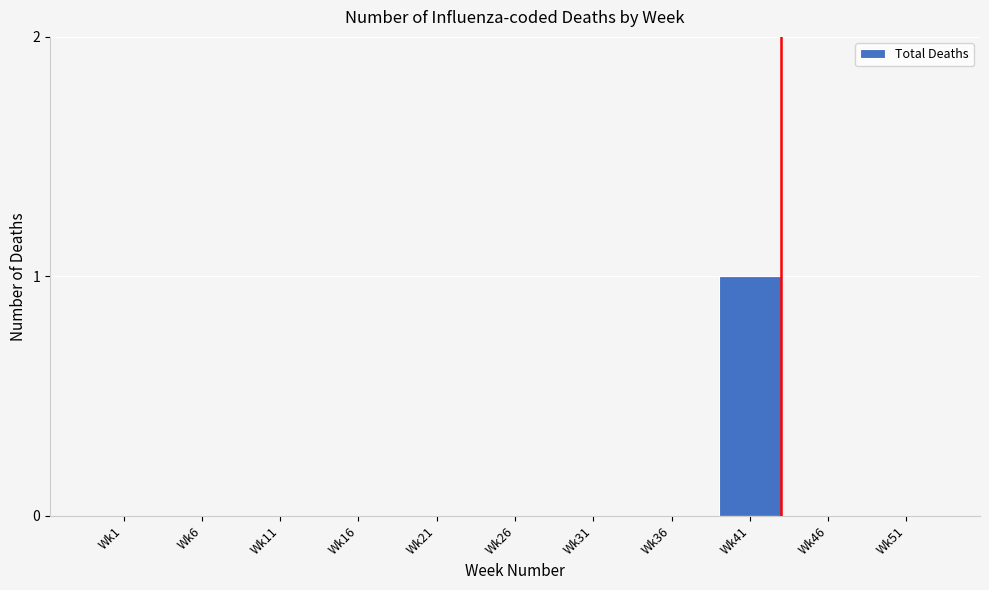

Reading left to right, extract all data points from this chart.

Wk1=0	Wk6=0	Wk11=0	Wk16=0	Wk21=0	Wk26=0	Wk31=0	Wk36=0	Wk41=1	Wk46=0	Wk51=0